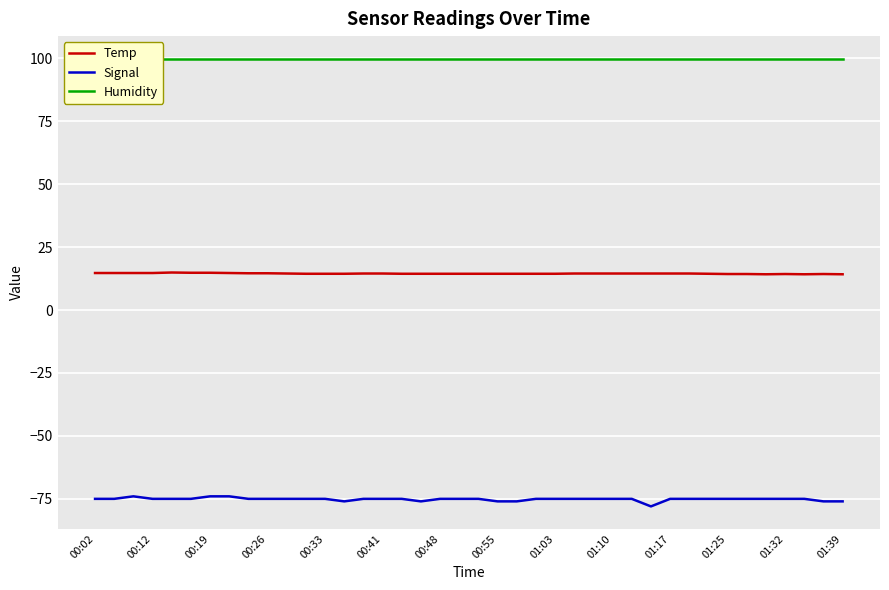

The value of Signal at 00:55 is -76.0. True or false?

True